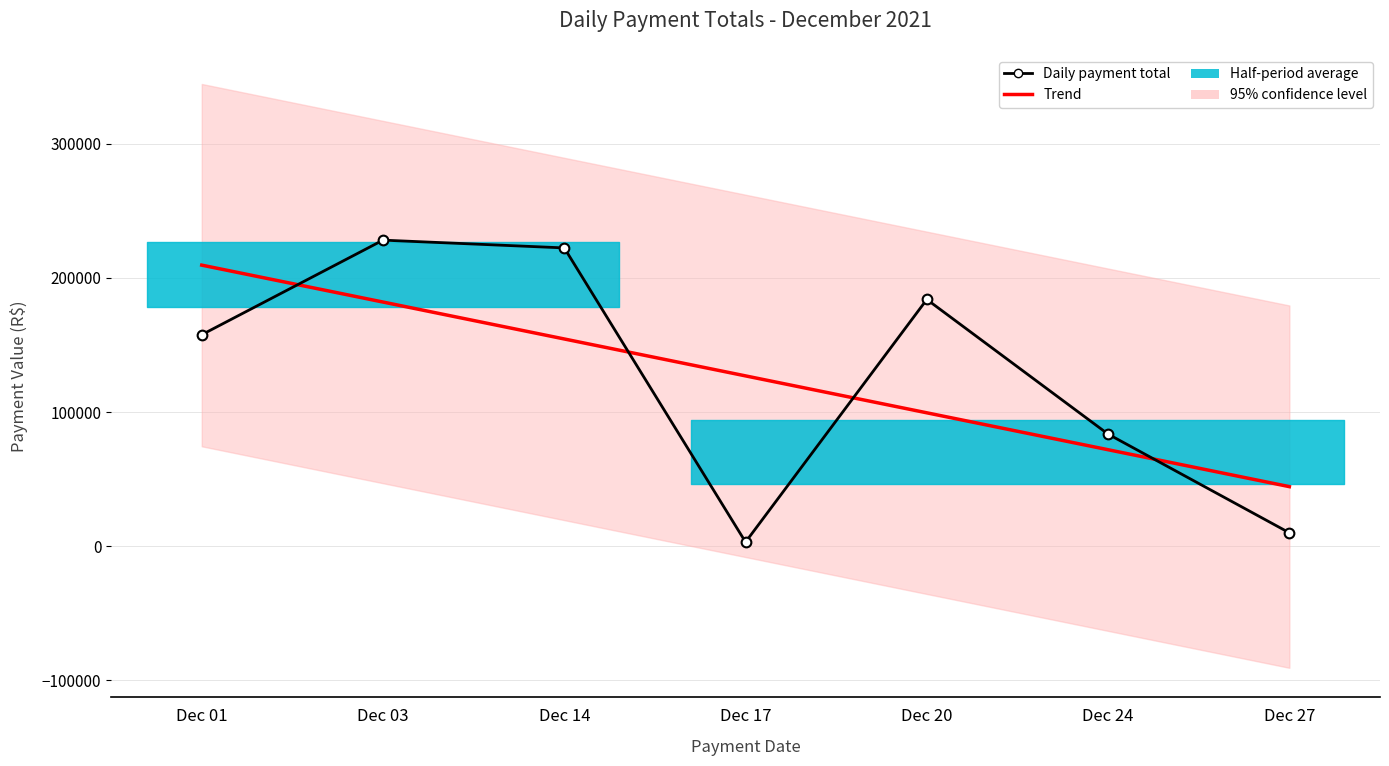

True or false: Trend has a value of 233682.2 at Dec 14.

False